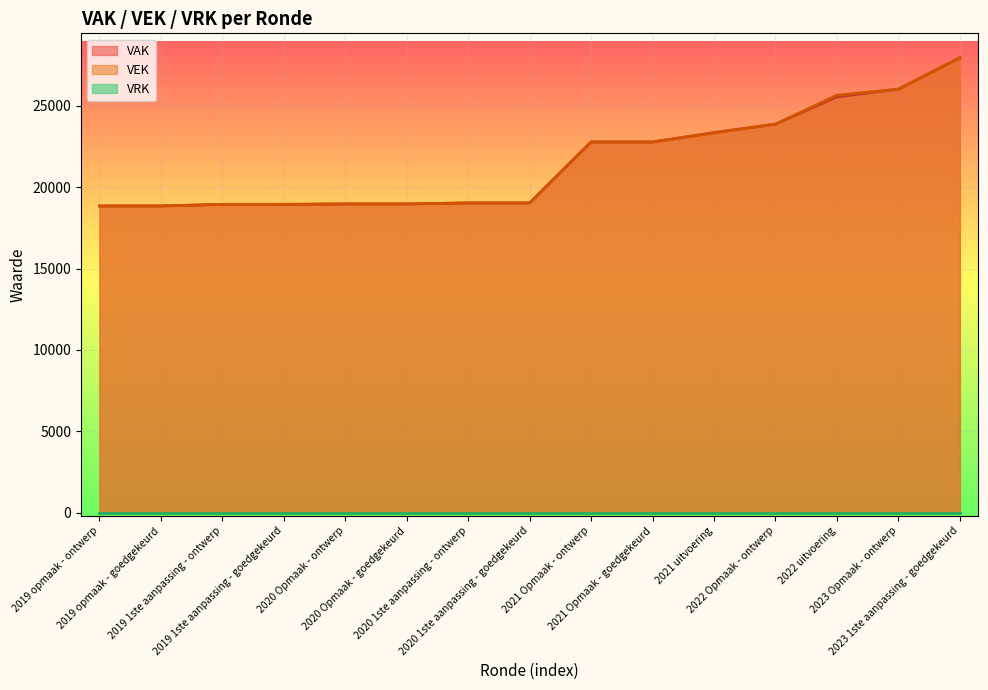

Which has a higher value, 2019 1ste aanpassing - ontwerp or 2019 opmaak - goedgekeurd?

2019 1ste aanpassing - ontwerp